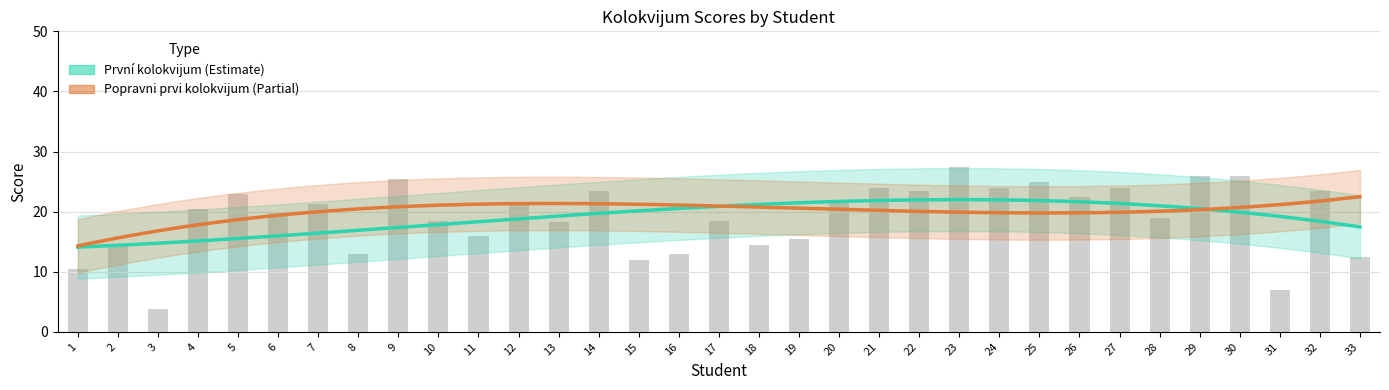

Where does the data first go above 20?

4